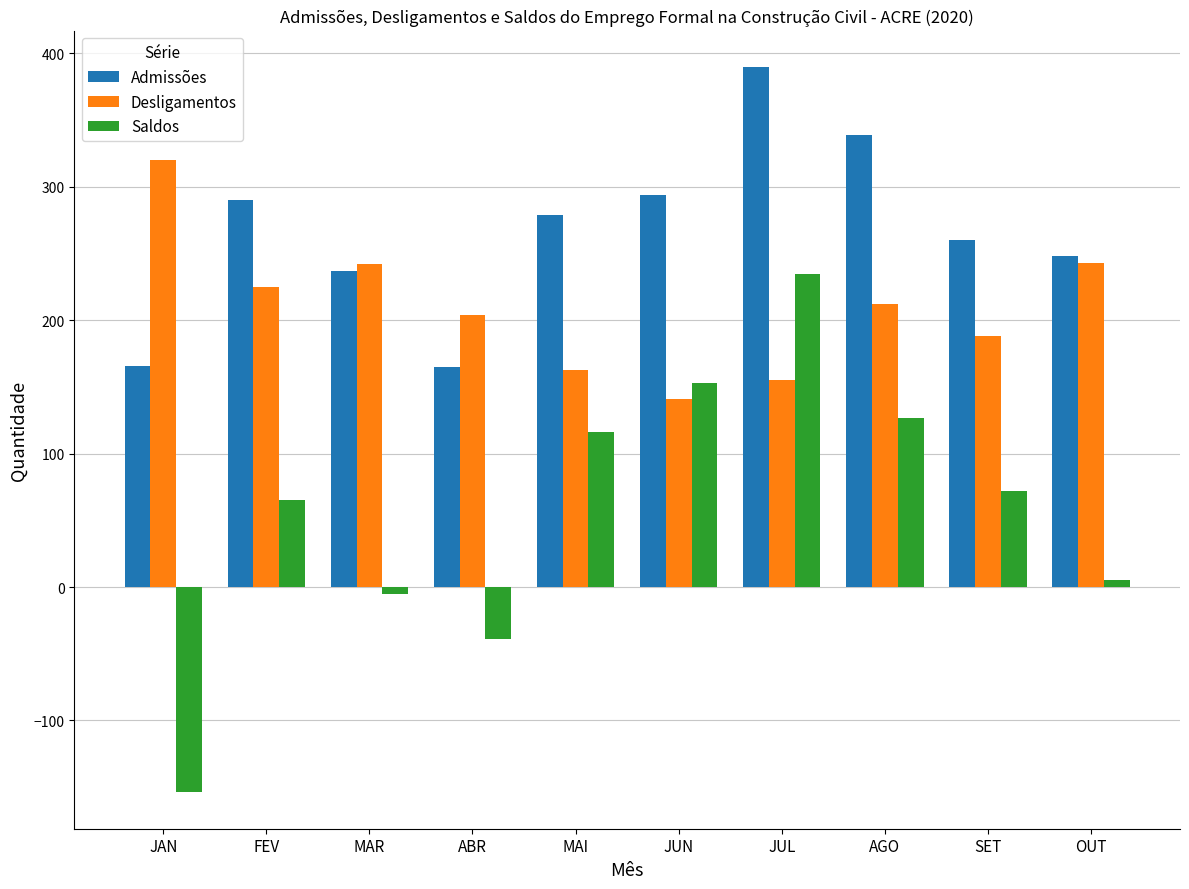

What position from the right is OUT?

1